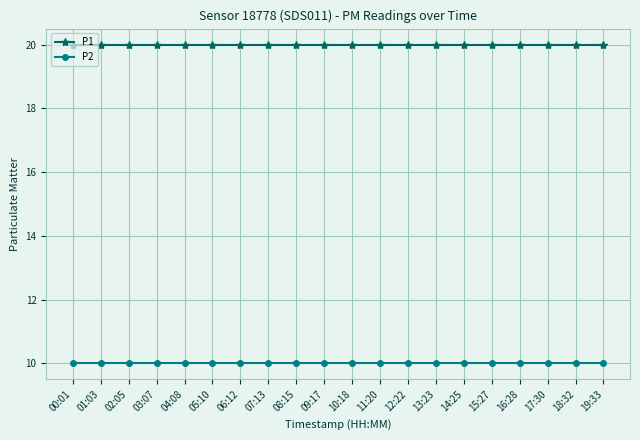

What position from the left is 00:01?

1